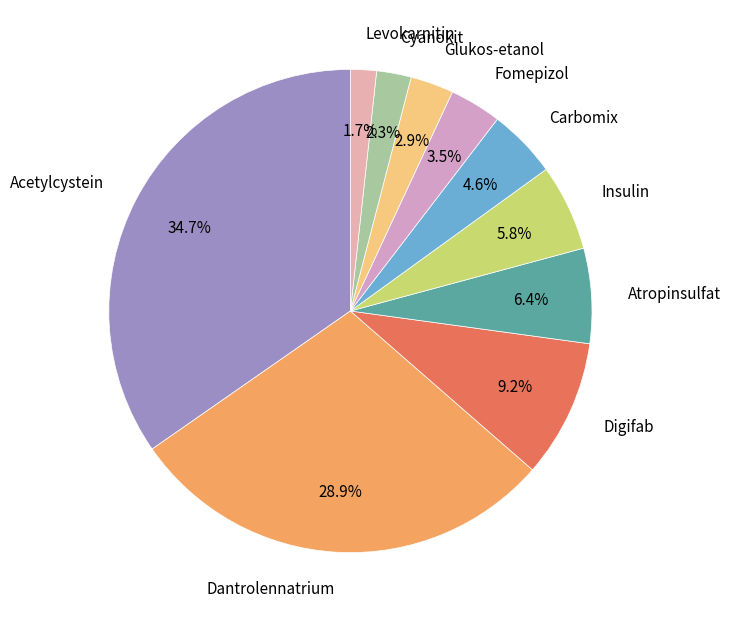

What percentage do Levokarnitin and Cyanokit together represent?

4.0%